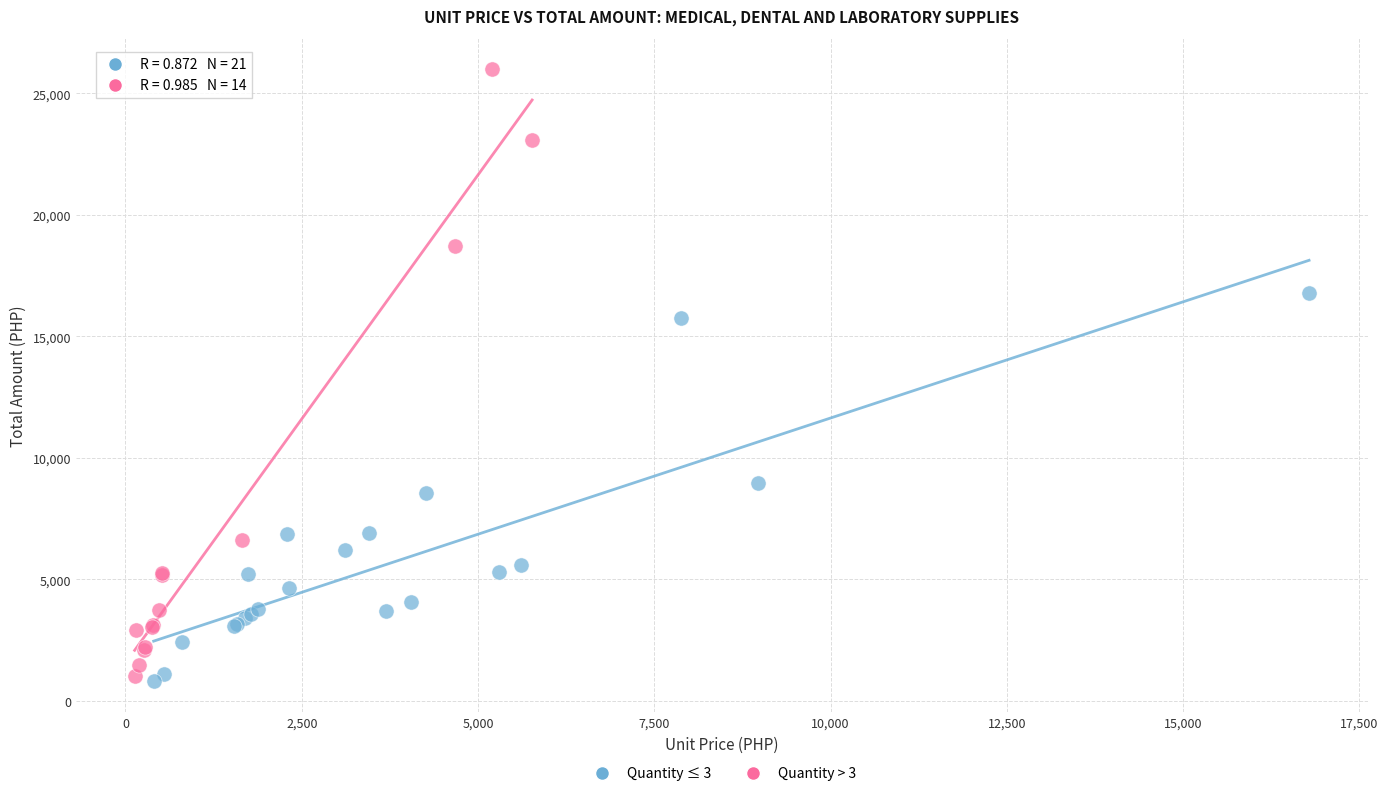

What are all the series names shown in the legend?

Quantity ≤ 3, Quantity > 3